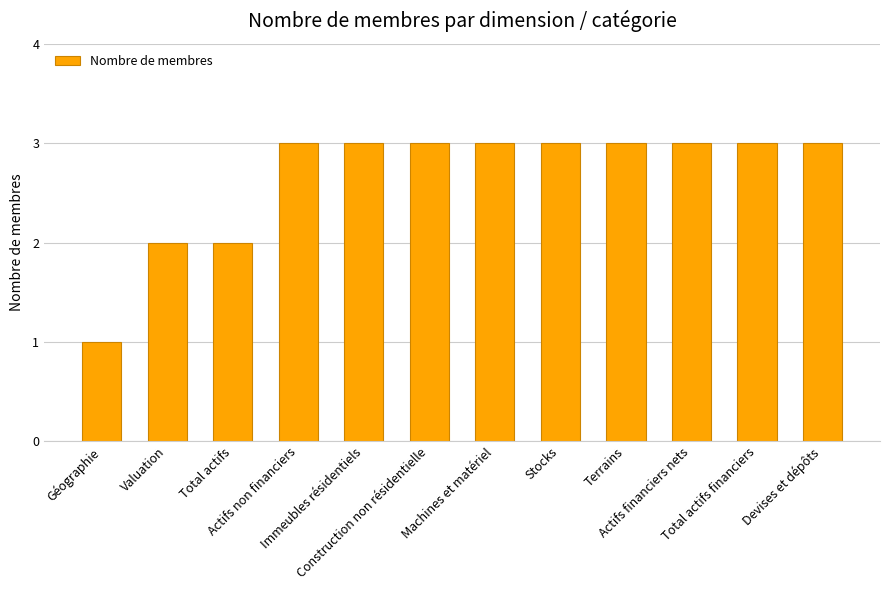

What is the average value?

3